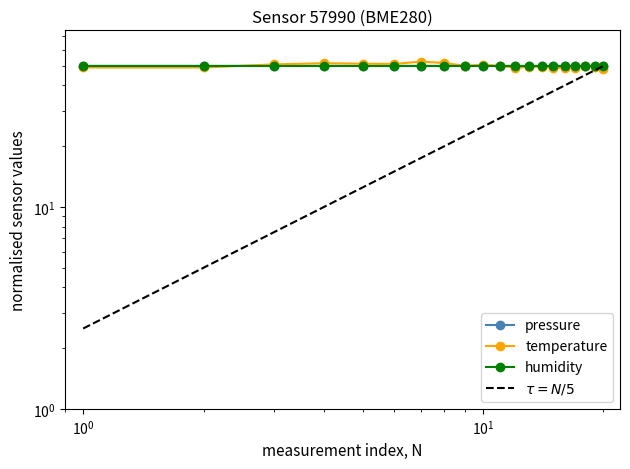

How many lines are shown in the chart?

4